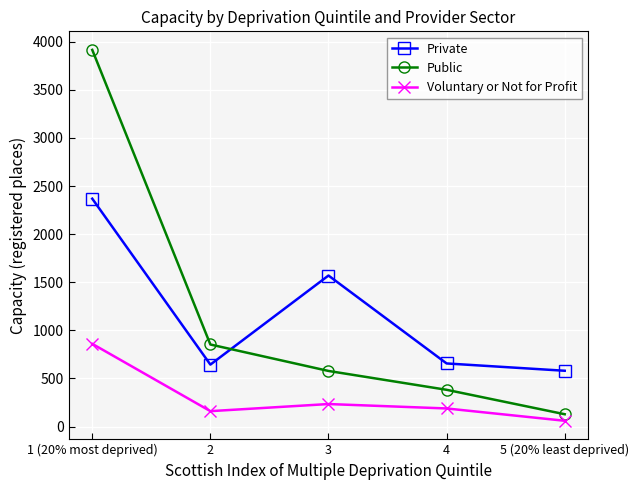

True or false: Voluntary or Not for Profit and Private cross at least once.

False